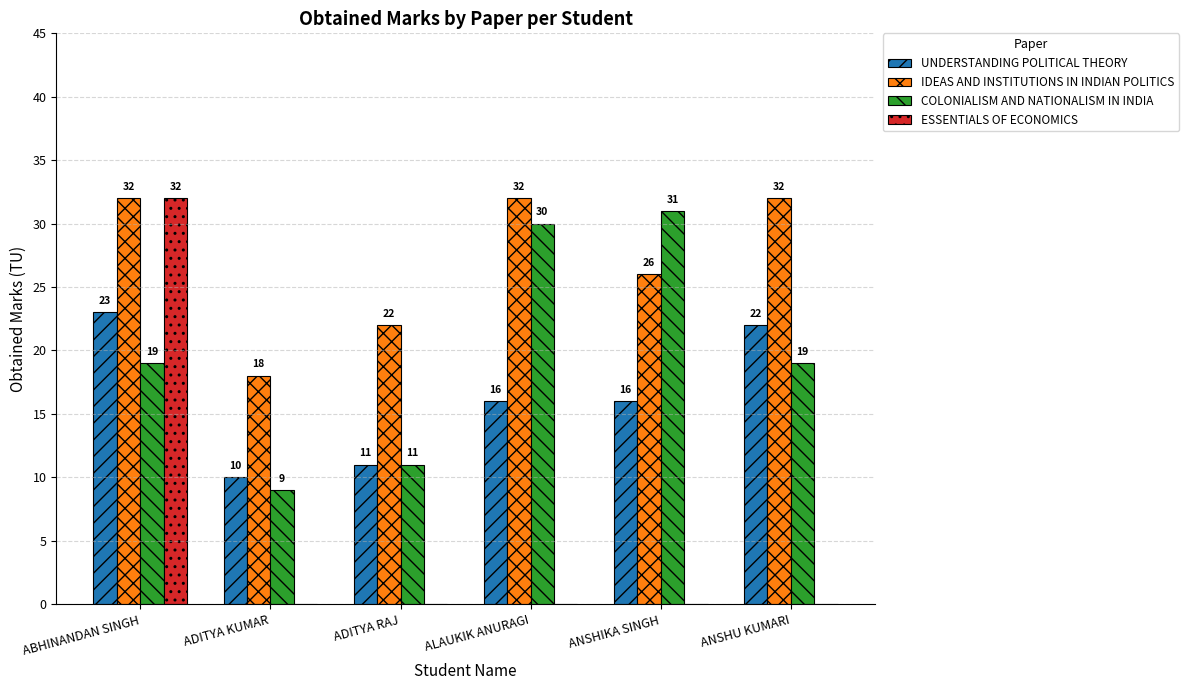

Which series has the largest total across all categories?

IDEAS AND INSTITUTIONS IN INDIAN POLITICS